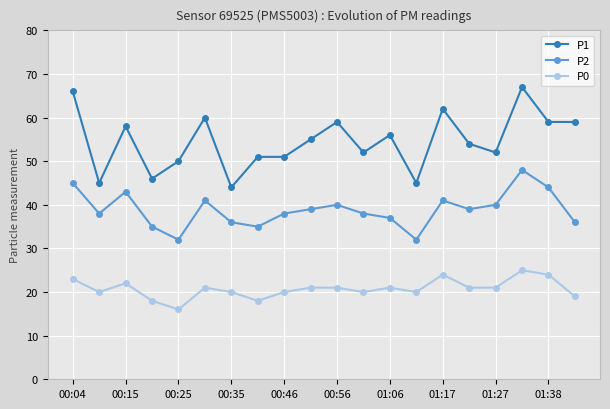

List the series in order of their overall mean, lowest first.

P0, P2, P1